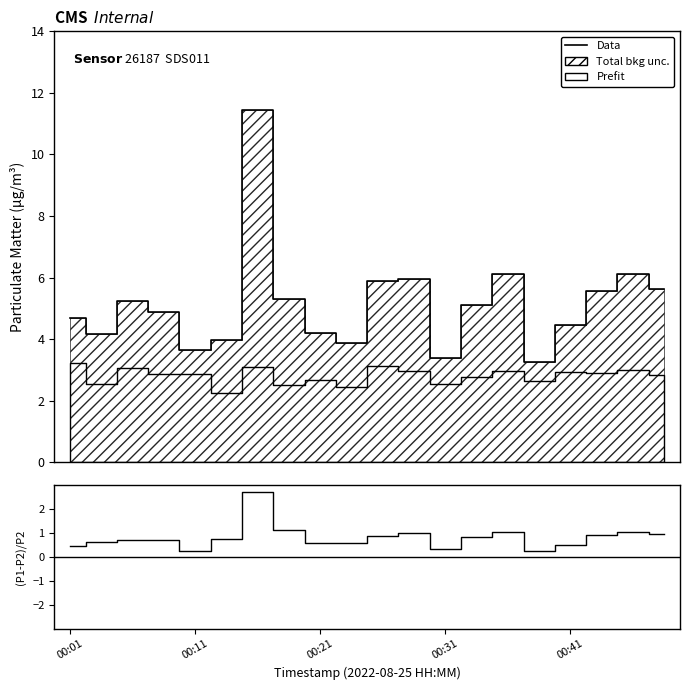

What is the maximum value for (Data-Bkg)/σ?

2.7